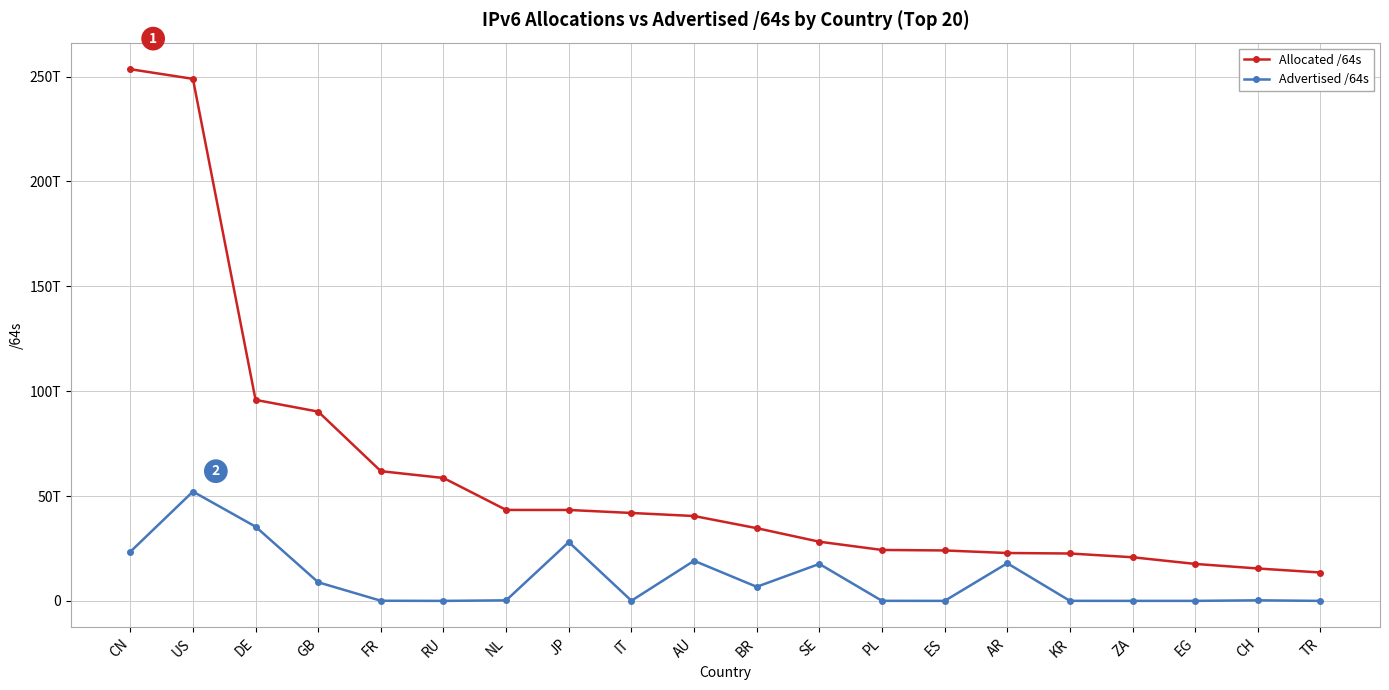

The value of Allocated /64s at AU is 8259903121829. True or false?

False